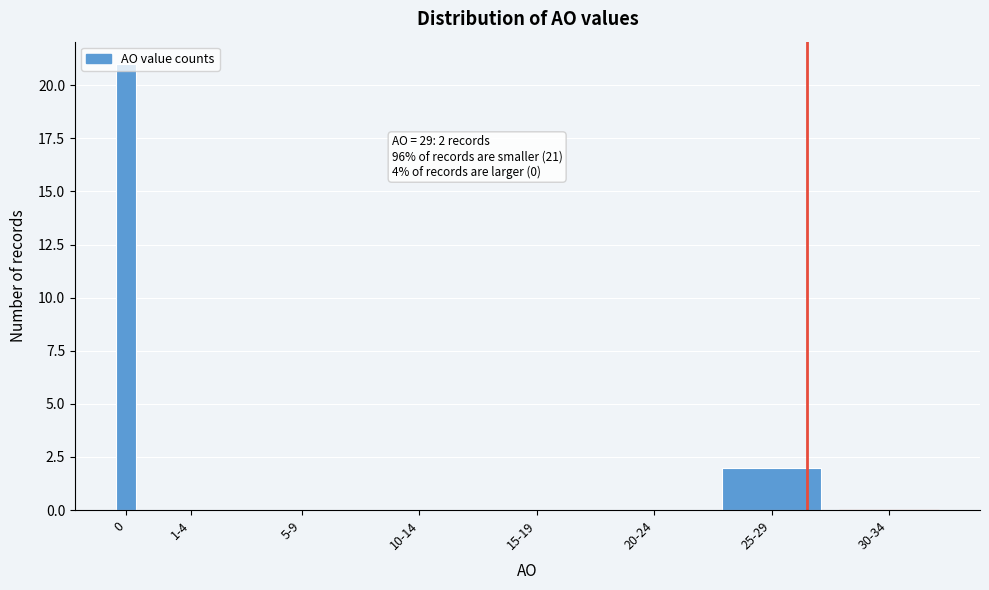

What is the maximum value shown in the chart?

21